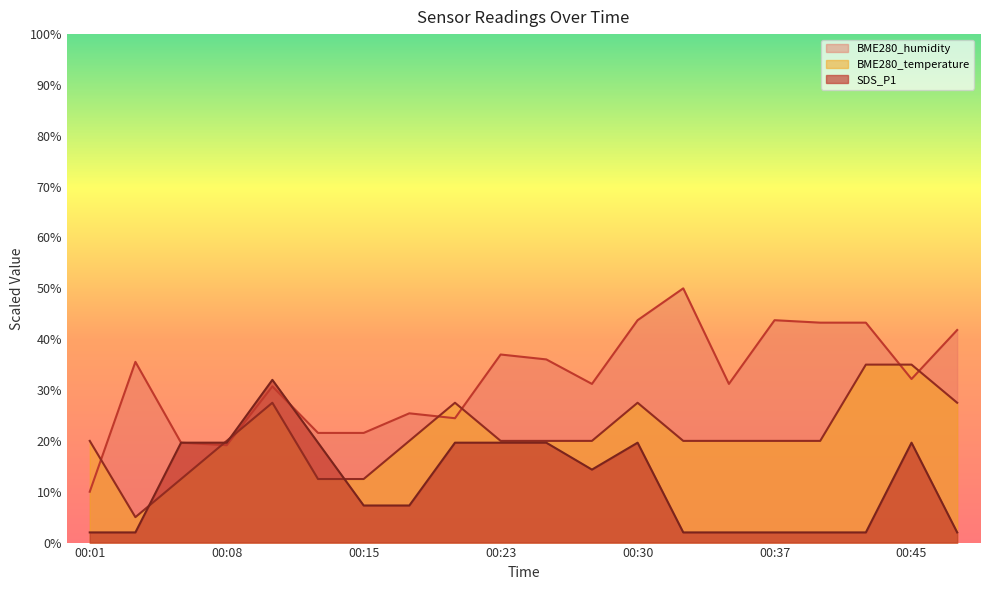

At which category does SDS_P1 reach its first local peak?

00:10